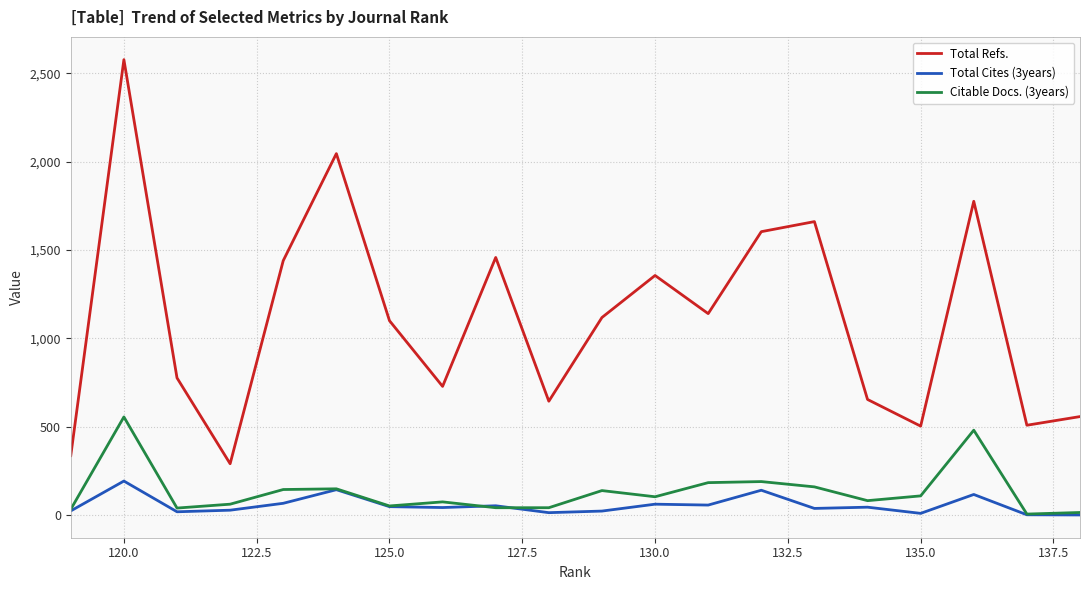

What are all the series names shown in the legend?

Total Refs., Total Cites (3years), Citable Docs. (3years)